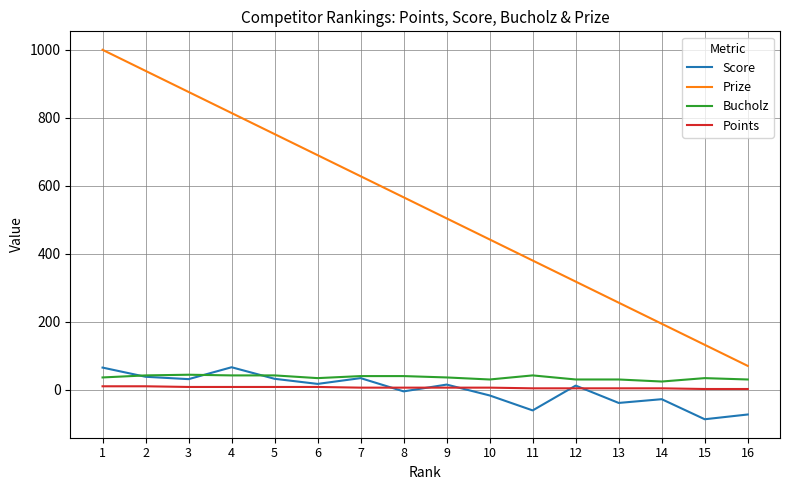

Which series changed the most between 9 and 16?

Prize